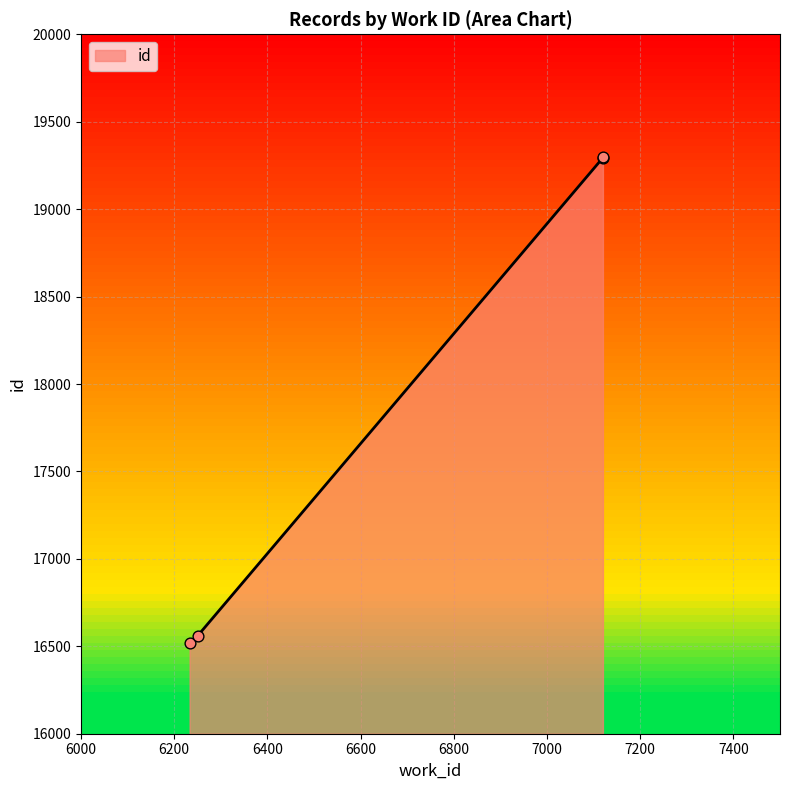

What is the change in value from 6233 to 6250?

+43